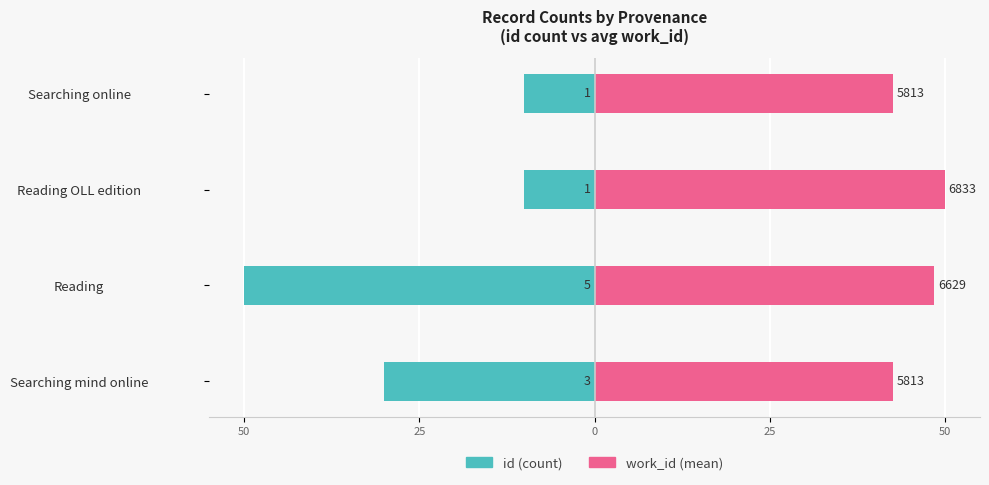

Rank the series by their maximum value, from lowest to highest.

id, work_id